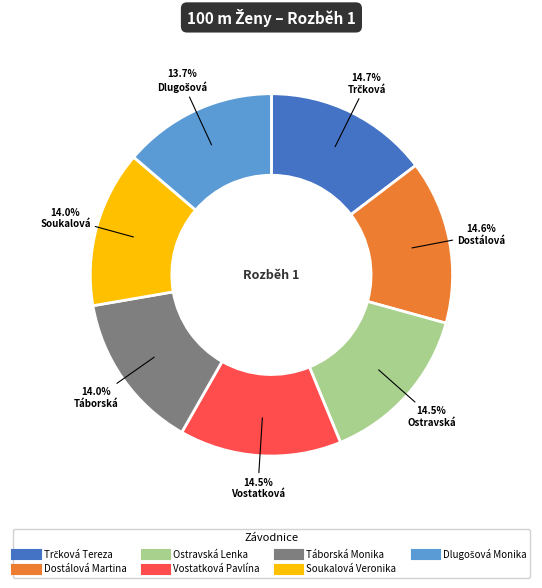

Does any single category account for the majority?

No